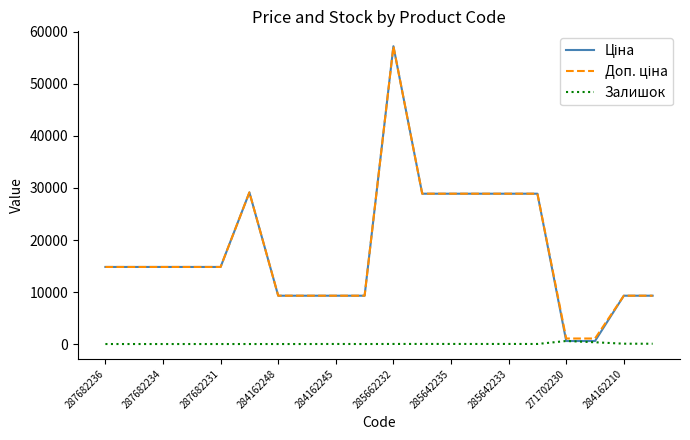

Is this an area chart (filled region under the line)?

No